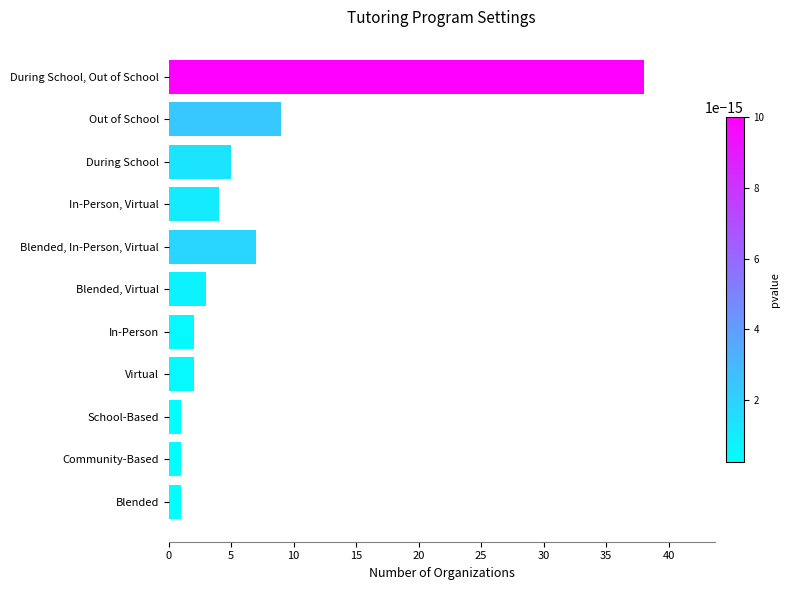

What is the label of the 2nd bar from the top?

Out of School